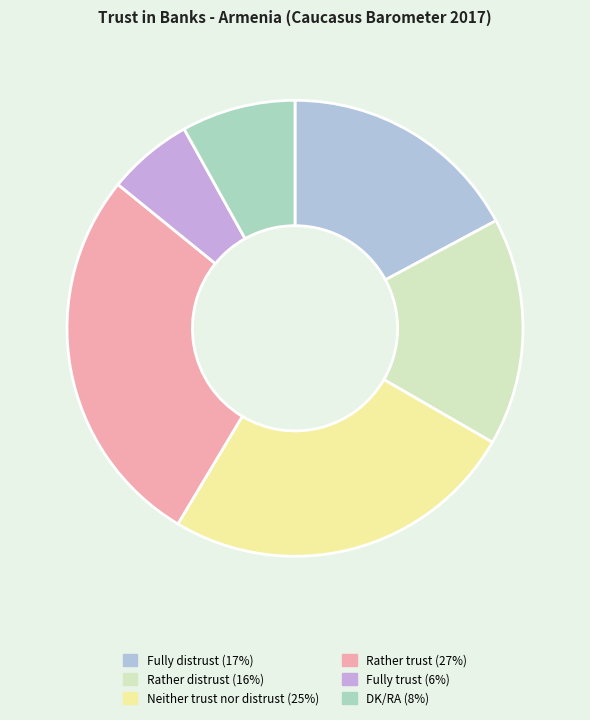

Does Fully trust account for over 50% of the chart?

No